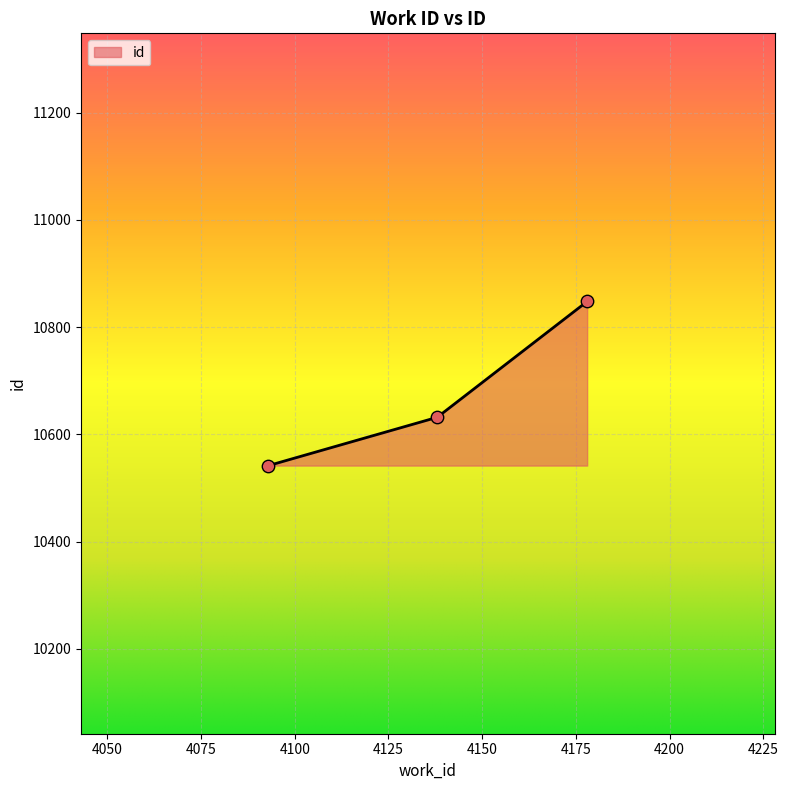

What is the smallest value displayed?

10542